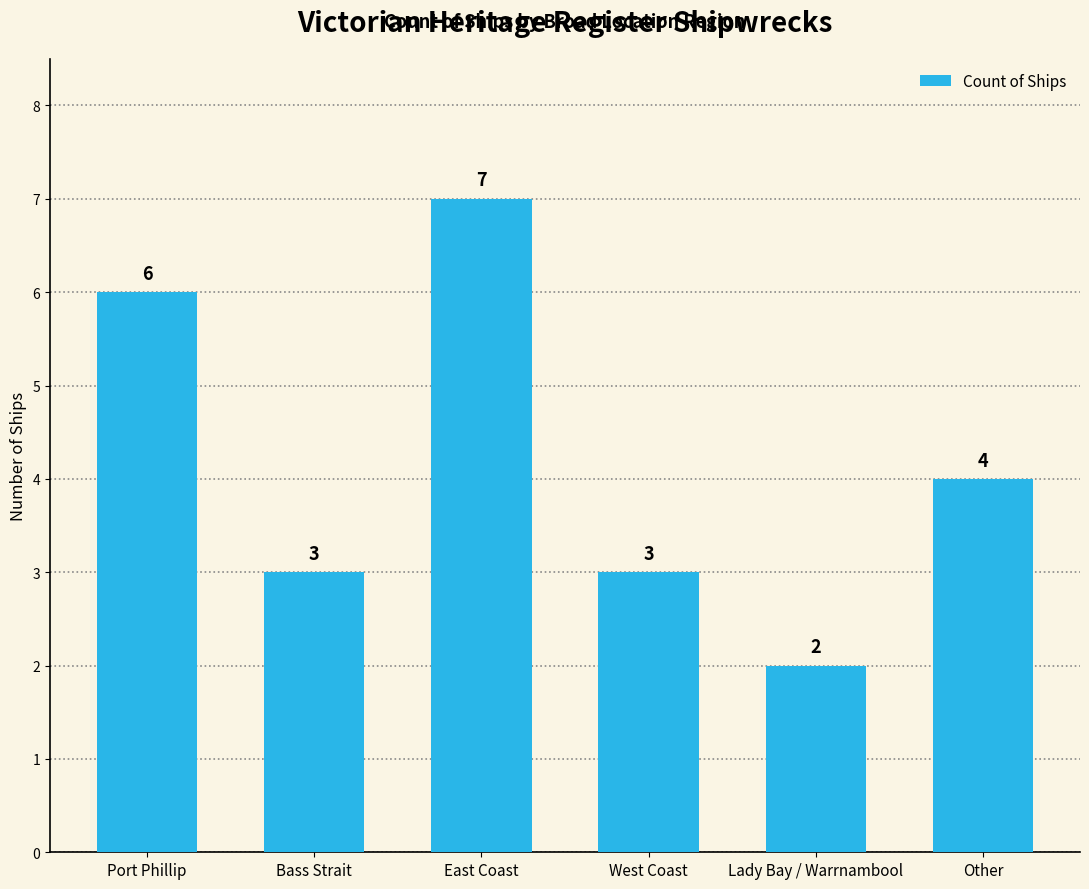

Reading left to right, transcribe all the data shown in this chart.

6	3	7	3	2	4